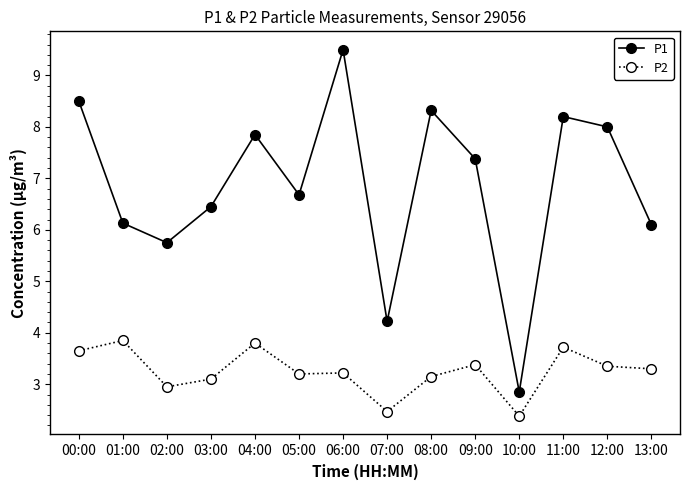

Is it true that P1 equals 13.6 at 06:00?

False